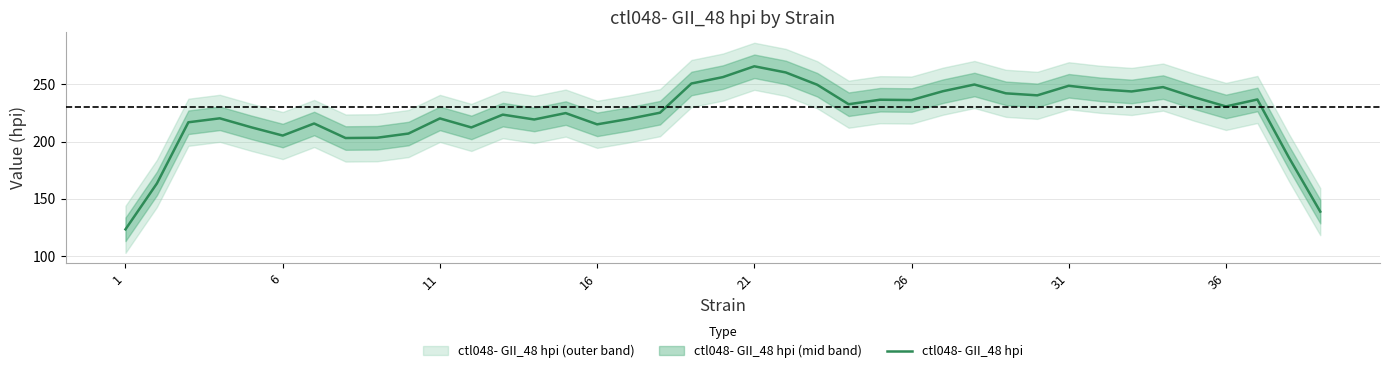

What is the lowest value of the ctl048- GII_48 hpi series?

123.4